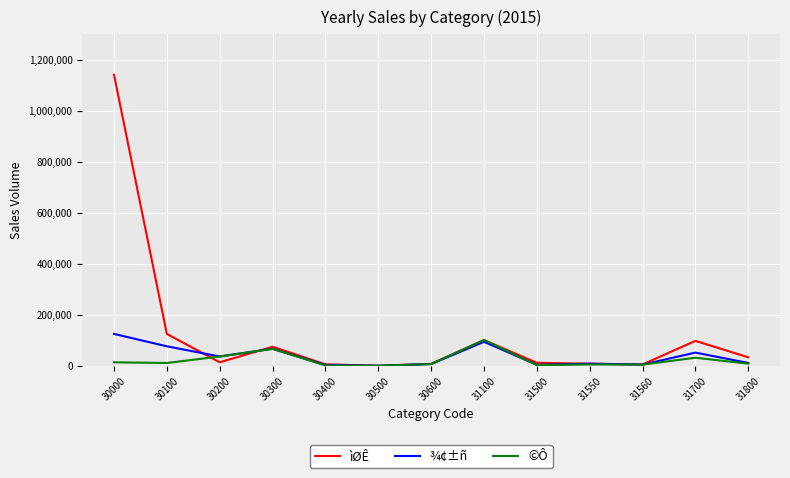

Between 30100 and 30500, which series saw the biggest shift?

ìØÊ